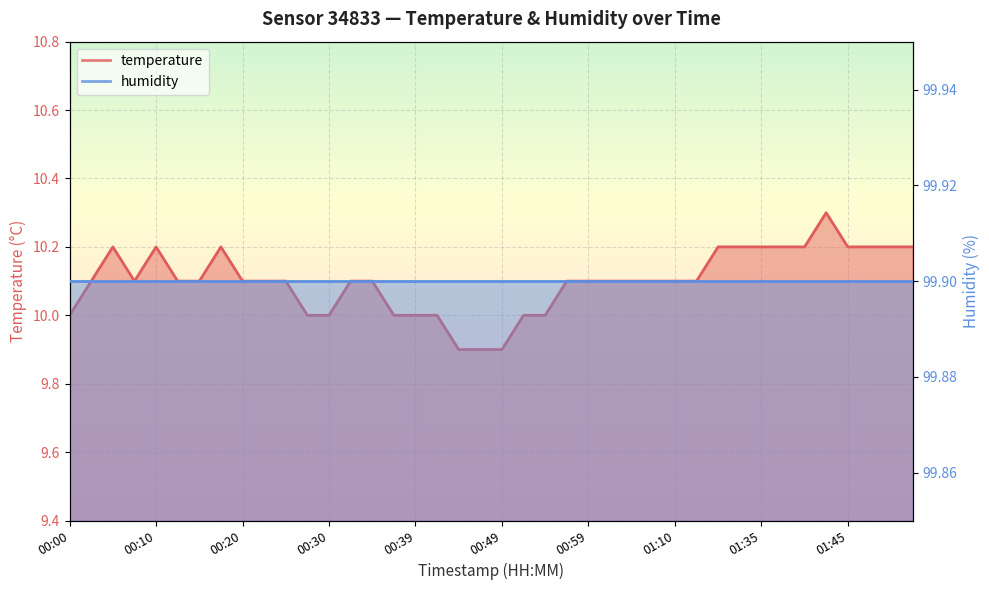

The value at 01:07 is 3.7. True or false?

False